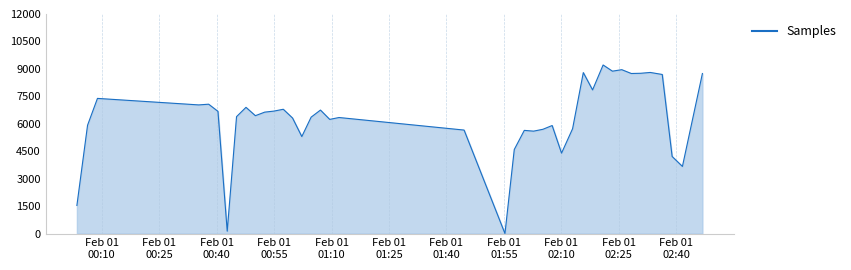

What is the greatest value displayed?

9213